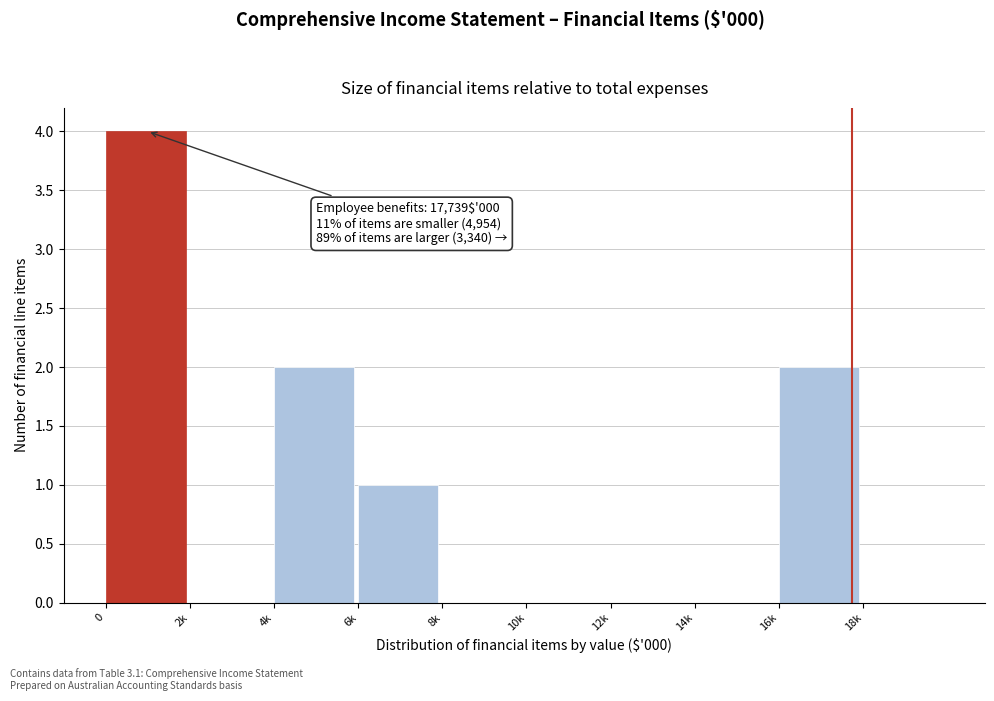

Reading left to right, extract all data points from this chart.

0=4	2k=0	4k=2	6k=1	8k=0	10k=0	12k=0	14k=0	16k=2	18k=0